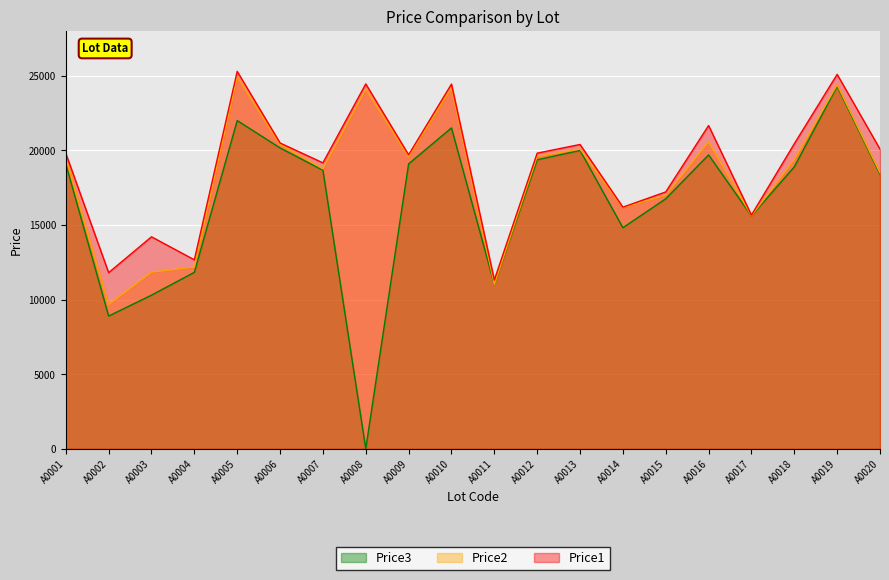

Reading left to right, transcribe all the data shown in this chart.

Price1: 19808	11809	14211	12669	25299	20499	19168	24458	19708	24448	11320	19818	20399	16199	17219	21669	15669	20449	25098	20088
Price2: 19499	9669	11840	12189	24928	20398	18771	24099	19575	24199	11015	19599	20088	16169	17000	20588	15626	19389	24399	18499
Price3: 19099	8899	10301	11830	22001	20169	18669	0	19099	21509	11009	19371	20001	14819	16759	19699	15611	18899	24299	18399